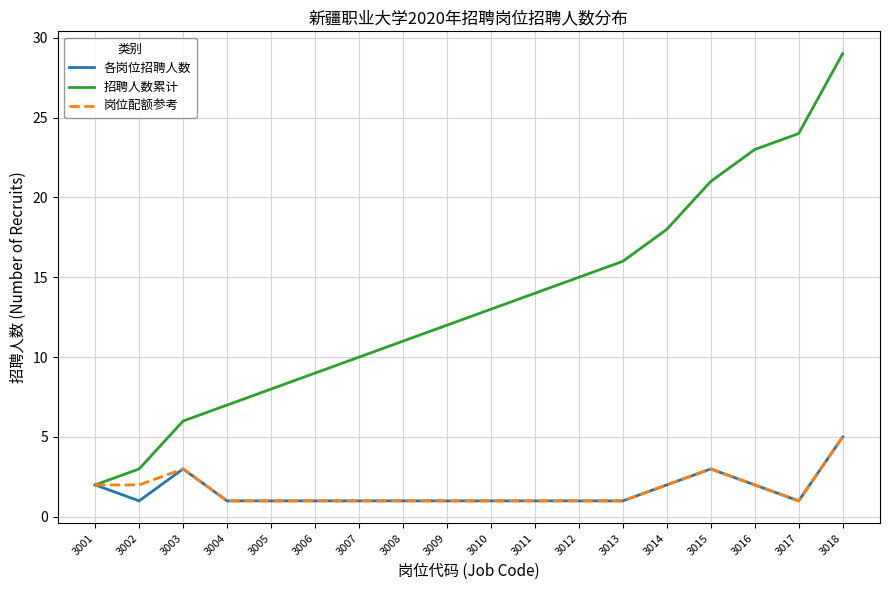

Where is the first local maximum for 各岗位招聘人数?

3003